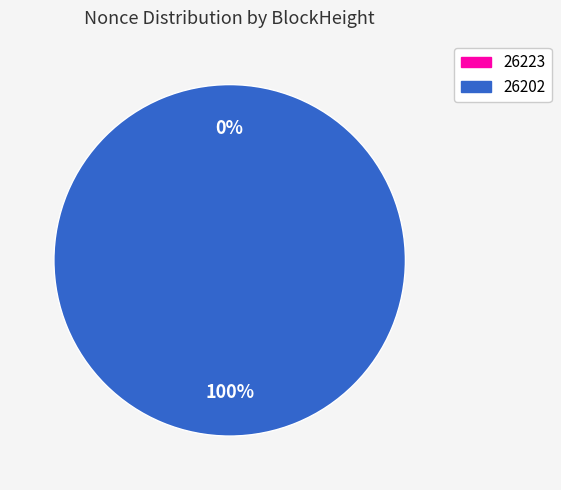

What is the change in value from 26223 to 26202?

+234